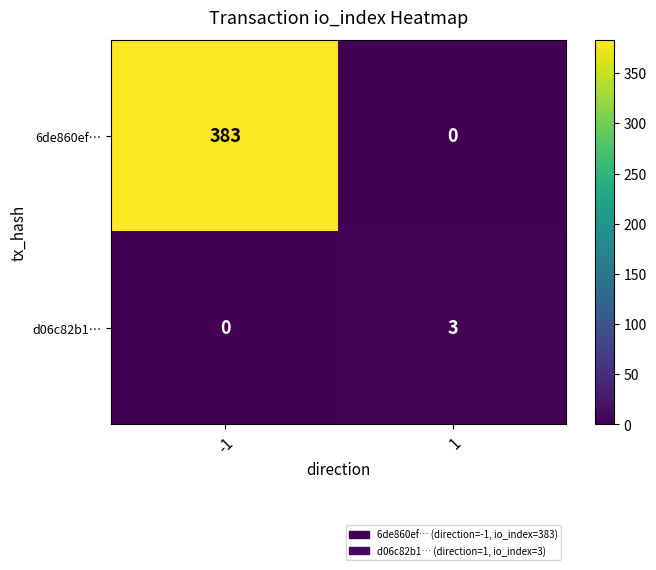

Reading left to right, list all the values displayed in this chart.

6de860ef…: 383	0
d06c82b1…: 0	3